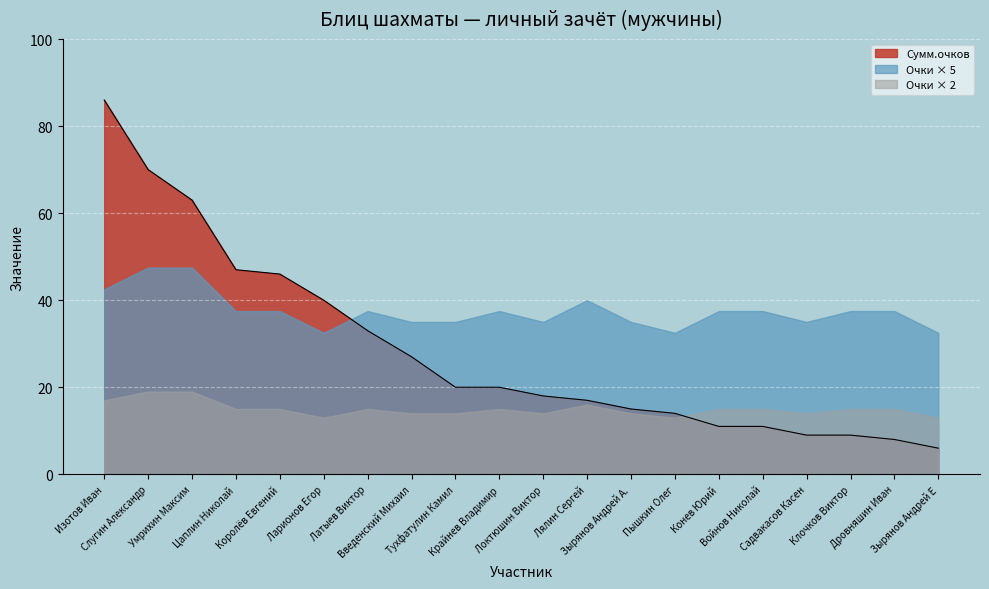

What is the approximate value at Слугин Александр, to the nearest 5?

70